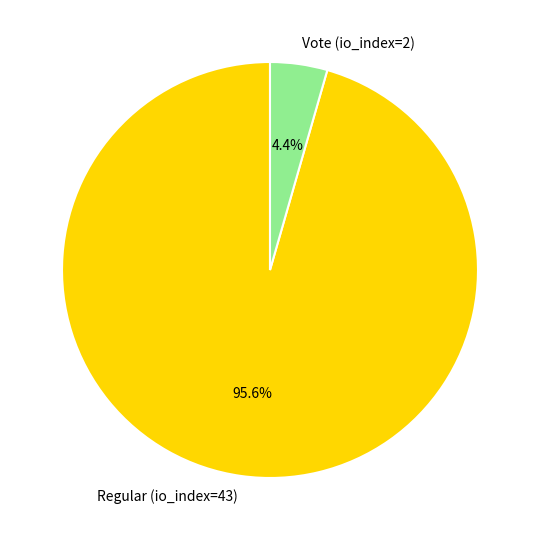

Which slice is the largest?

Regular (io_index=43)